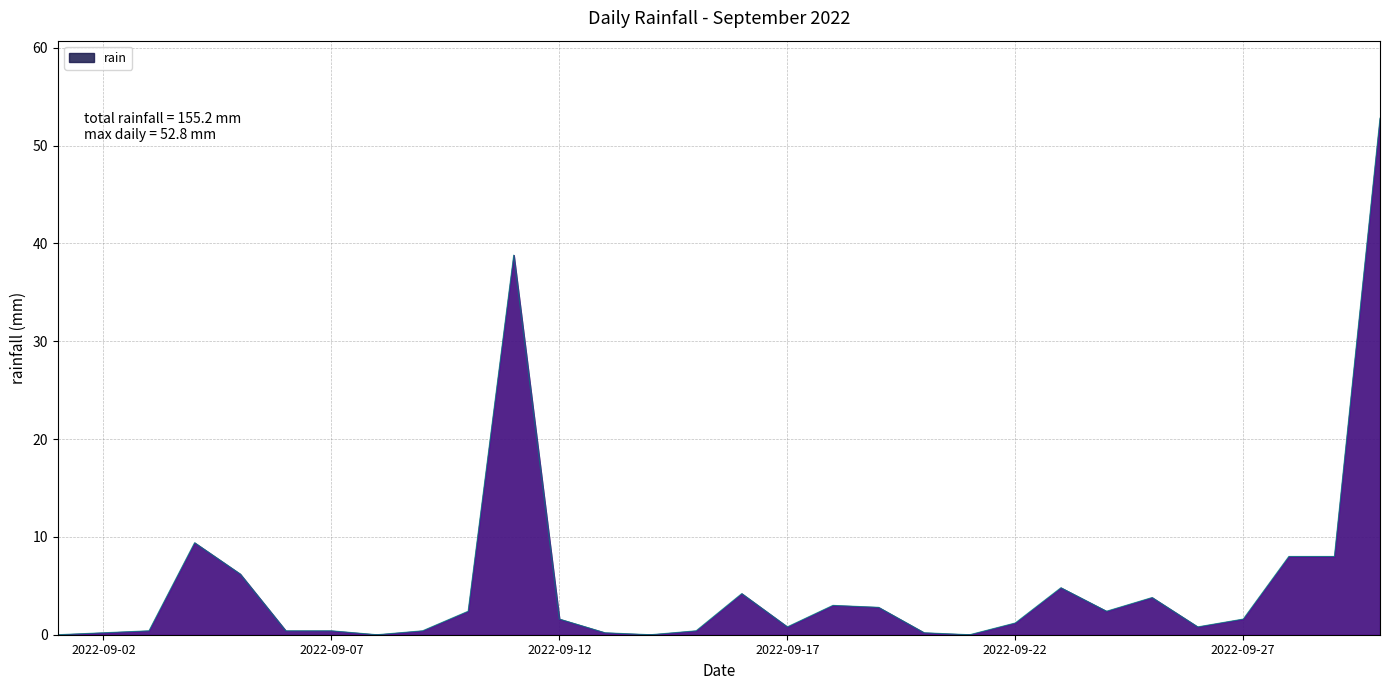

What is the difference between the second highest and minimum values?

38.8